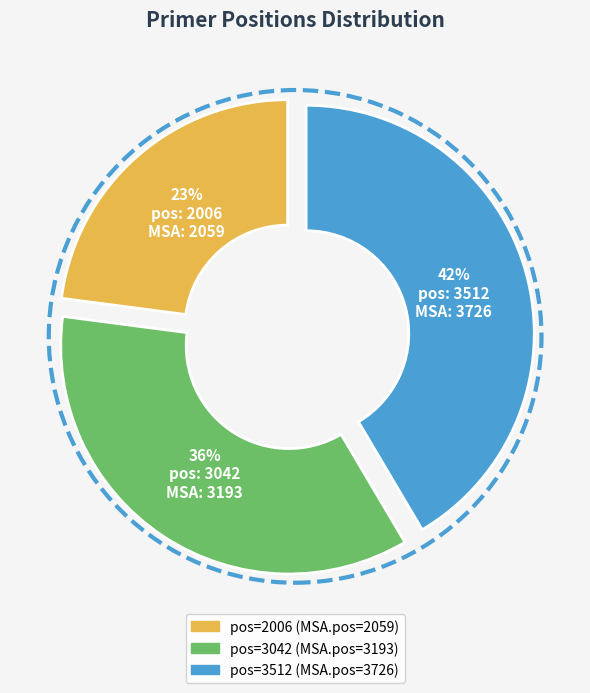

To the nearest percent, what is the average slice percentage?

33%